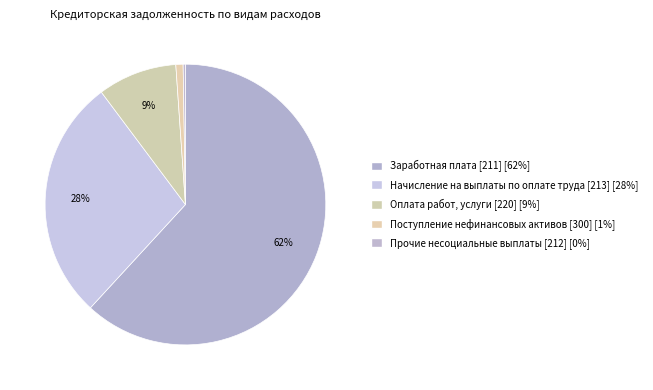

What is the largest slice in the pie chart?

Заработная плата [211]